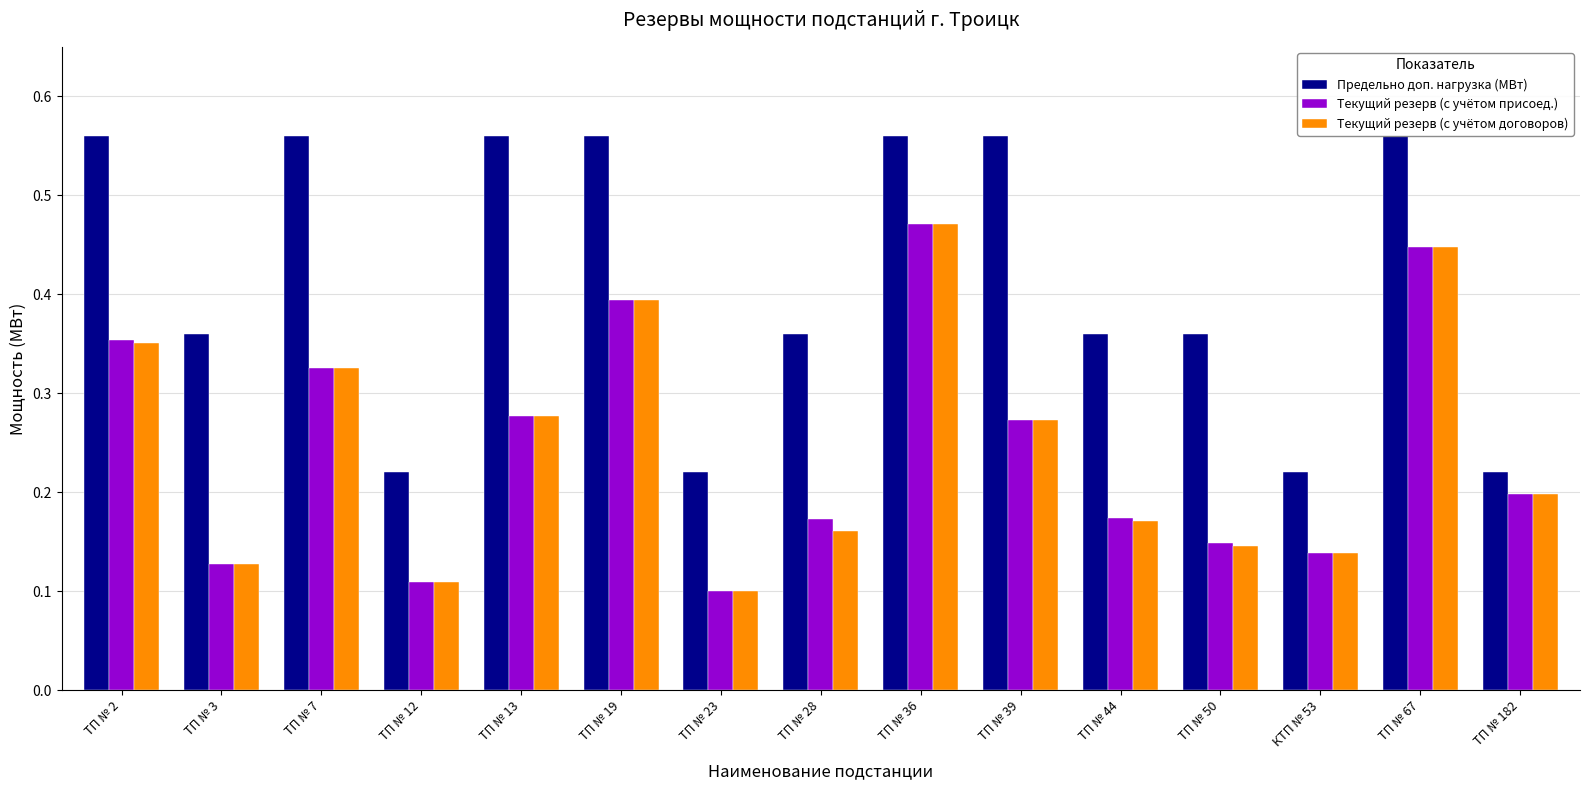

Between ТП № 13 and КТП № 53, which series saw the biggest shift?

Предельно доп. нагрузка (МВт)